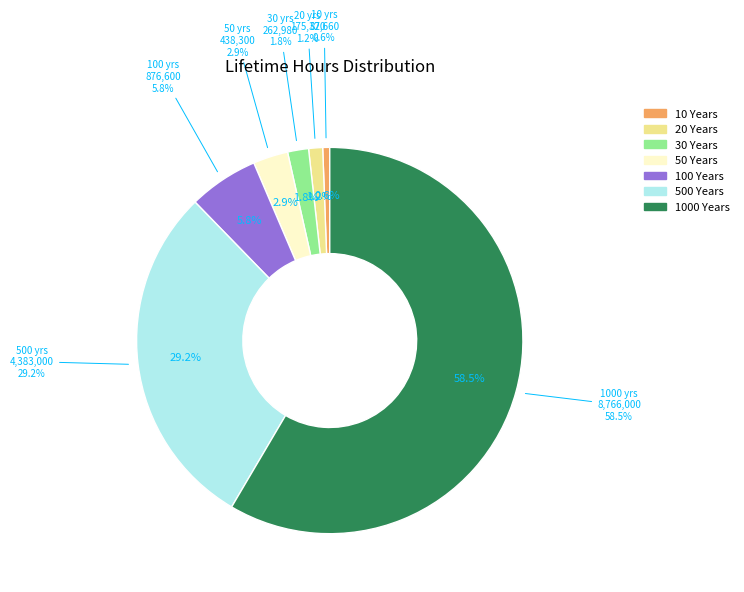

What is the smallest slice in the pie chart?

10